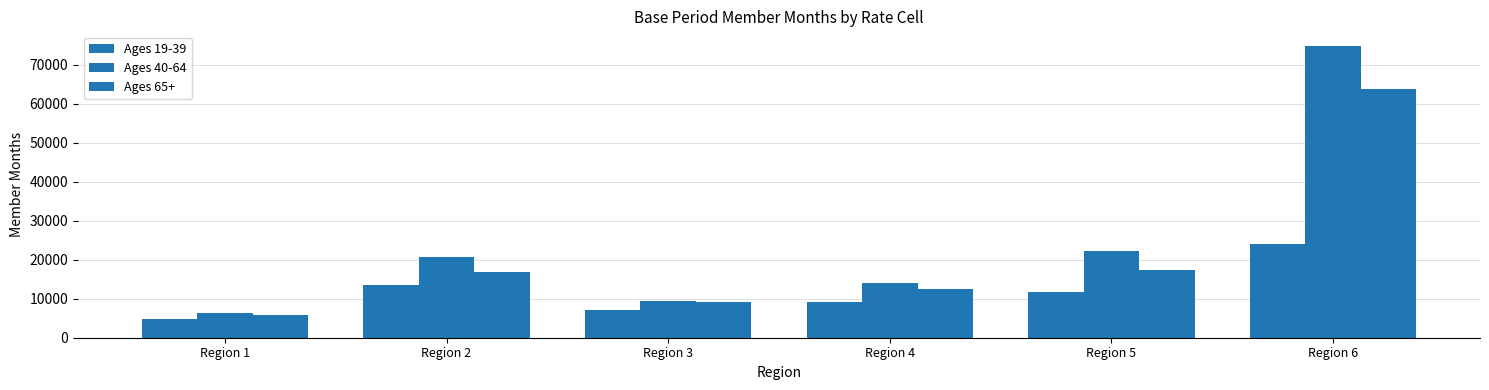

Count the number of data series in this chart.

3